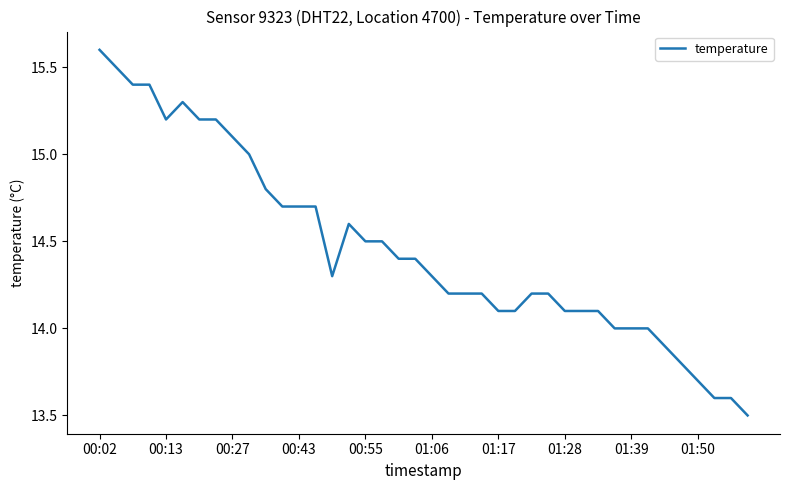

What is the greatest value displayed?

15.6